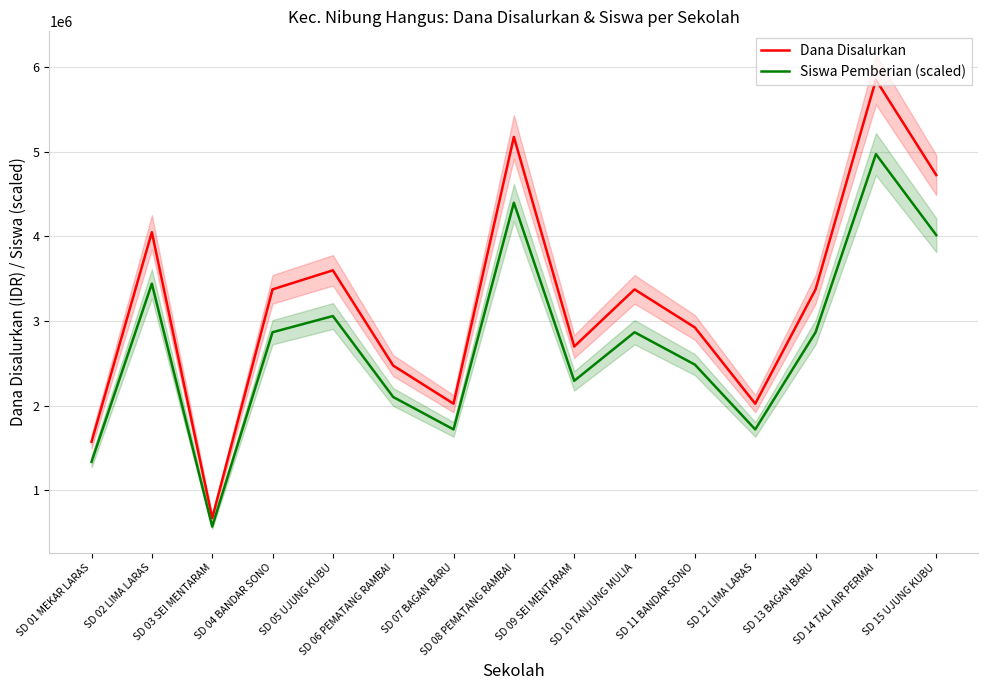

Where is the first local minimum for Dana Disalurkan?

SD 03 SEI MENTARAM